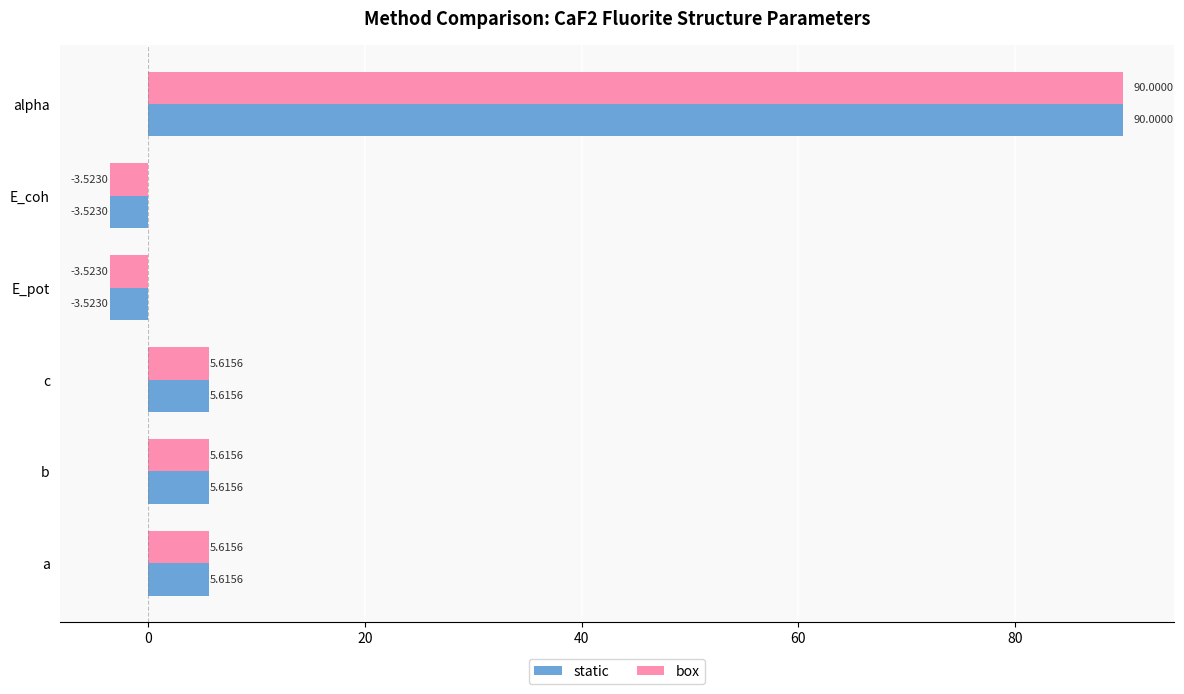

What is the sum of all box values?

99.8